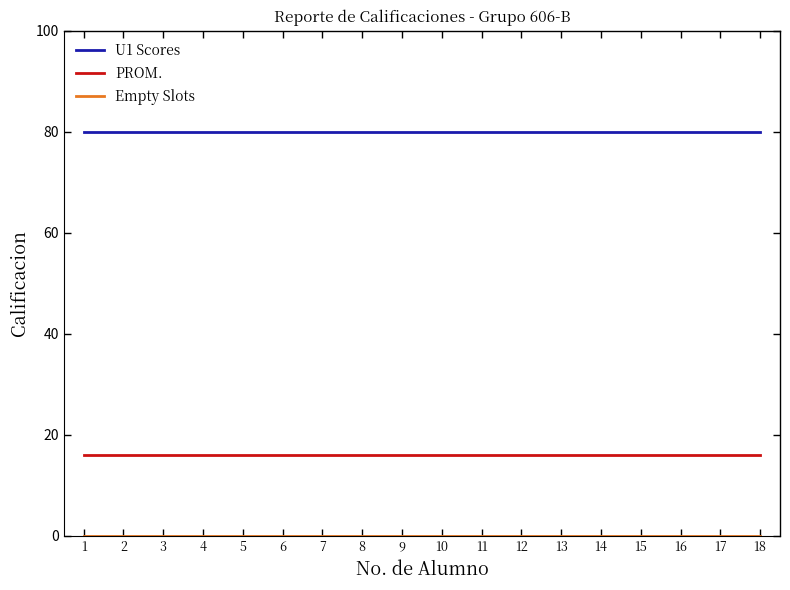

What is the total value across all series at 8?

96